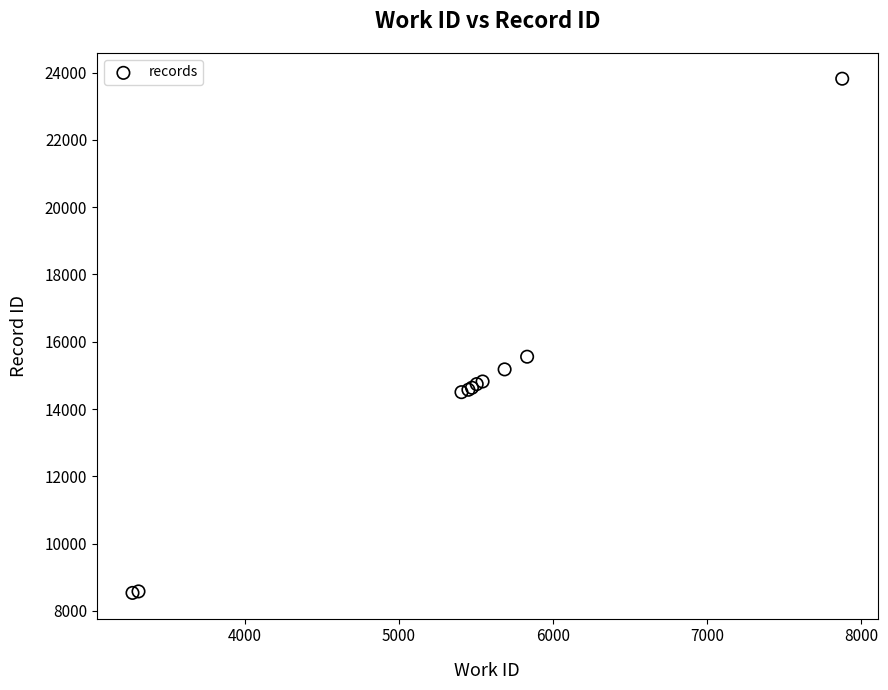

What Y value in the scatter plot is closest to 16176?

15555